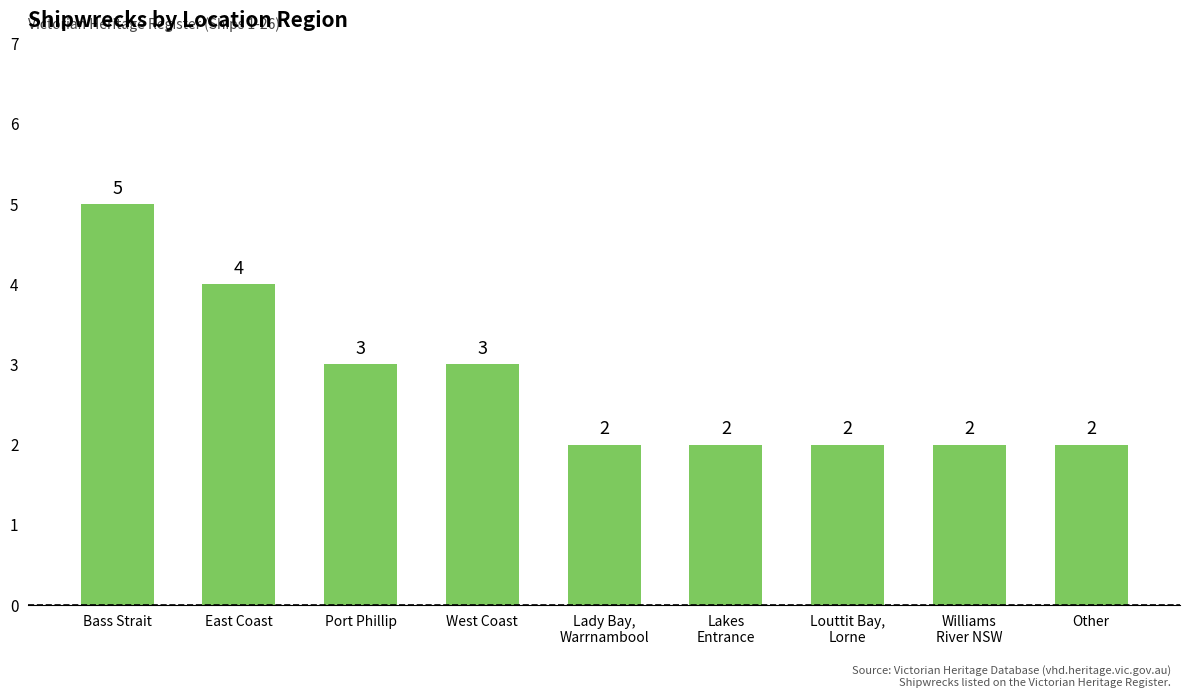

Reading right to left, transcribe all the data shown in this chart.

Other=2	Williams
River NSW=2	Louttit Bay,
Lorne=2	Lakes
Entrance=2	Lady Bay,
Warrnambool=2	West Coast=3	Port Phillip=3	East Coast=4	Bass Strait=5